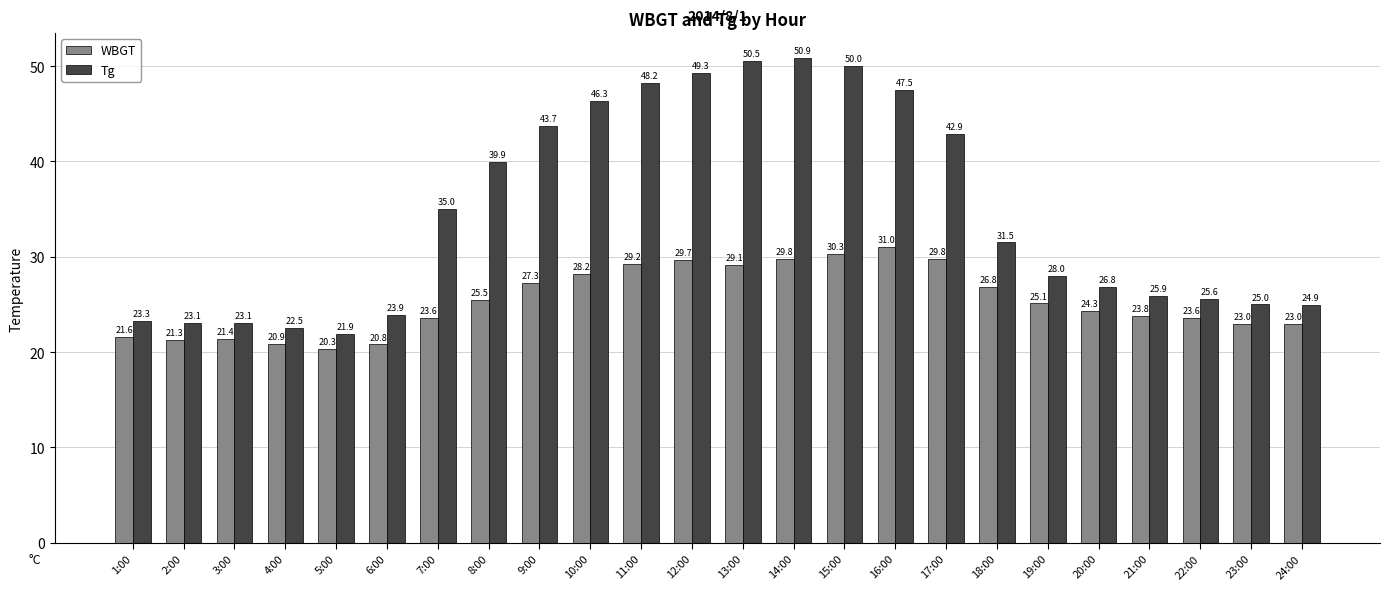

What is the difference between the highest and lowest values at 21:00?

2.1